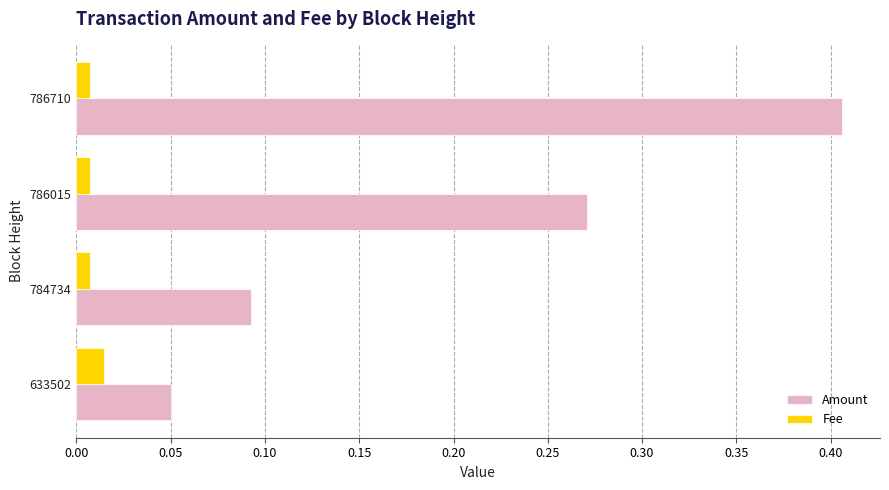

What is the average value of the Amount series?

0.2